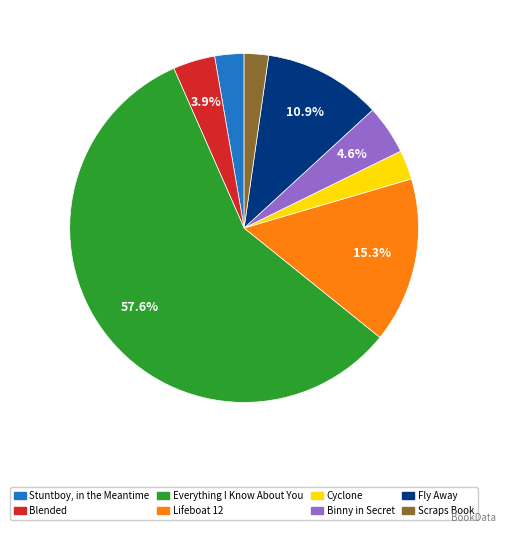

Which slice is the largest?

Everything I Know About You